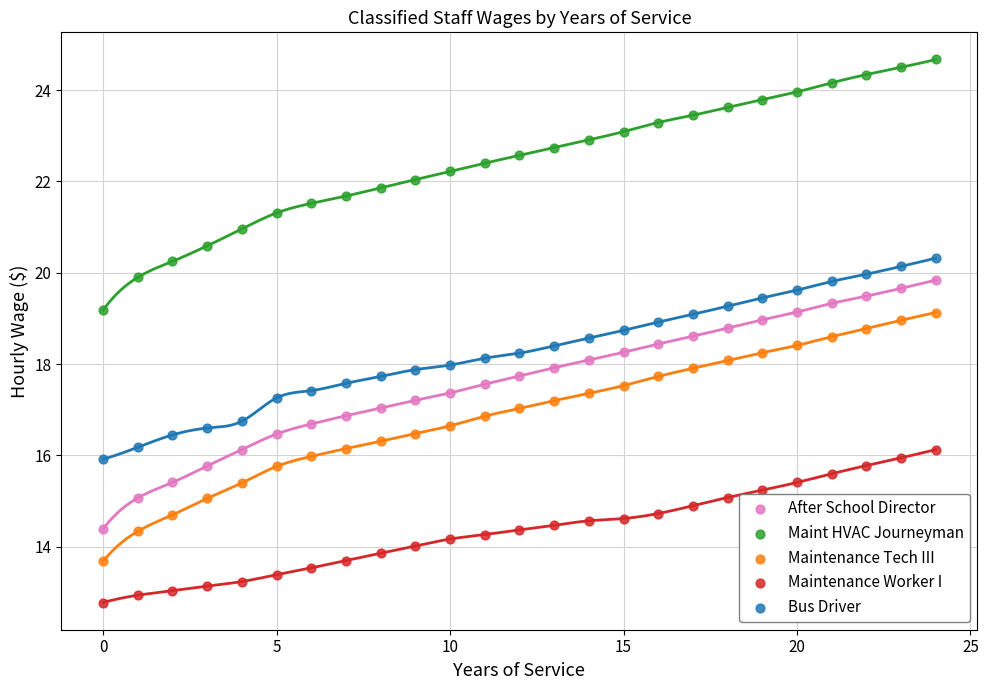

Across all data points, what is the range of Y values (max minus min)?

11.9